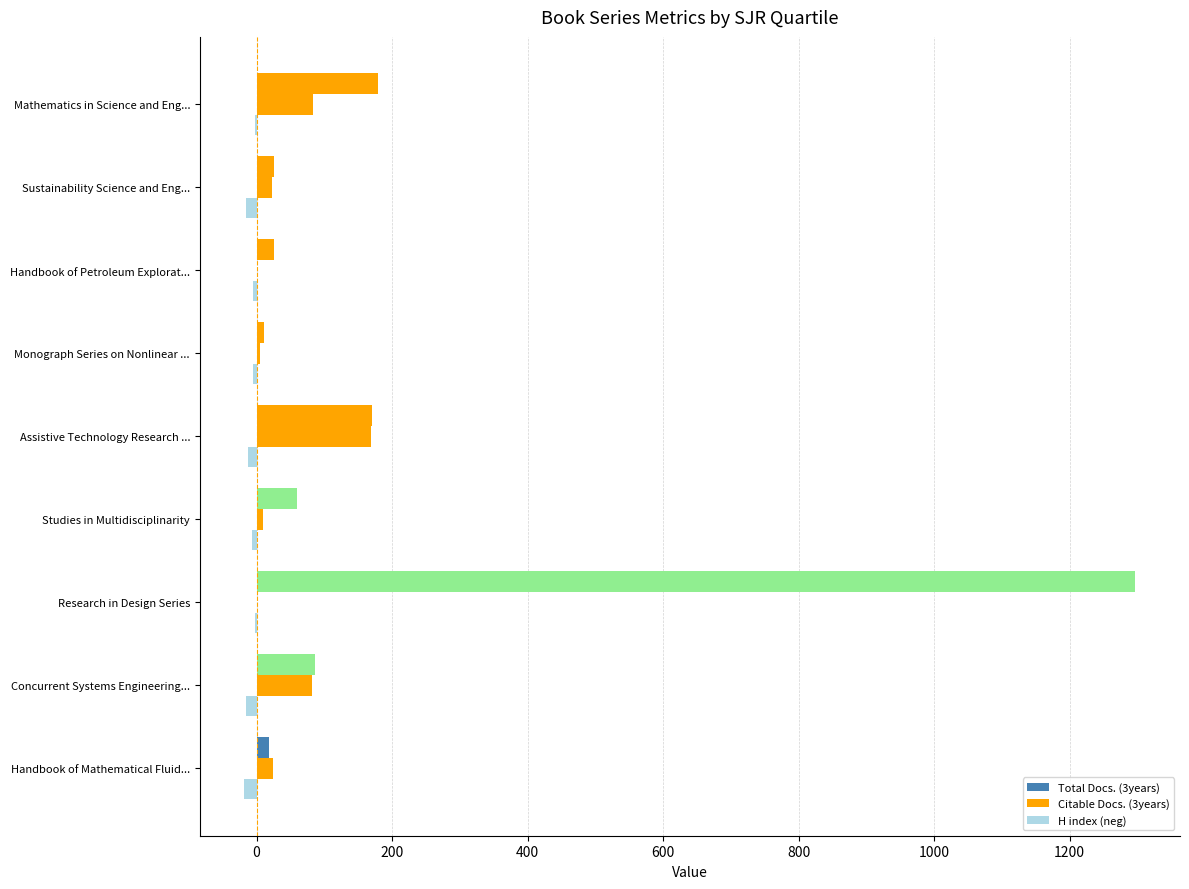

How many data points does each series have?

9